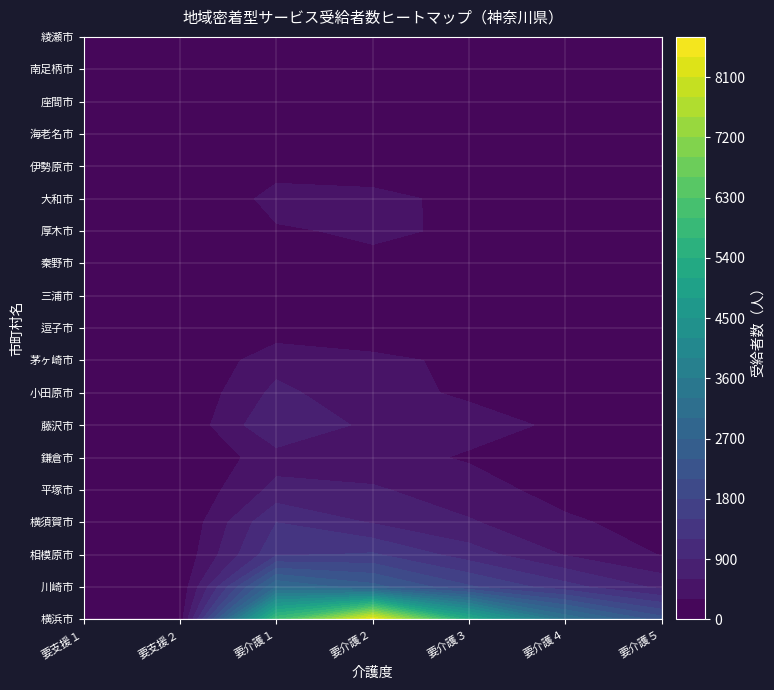

At 鎌倉市, list the series in order from smallest to largest.

綾瀬市, 逗子市, 南足柄市, 座間市, 海老名市, 伊勢原市, 三浦市, 秦野市, 大和市, 厚木市, 鎌倉市, 小田原市, 茅ヶ崎市, 平塚市, 藤沢市, 横須賀市, 相模原市, 川崎市, 横浜市